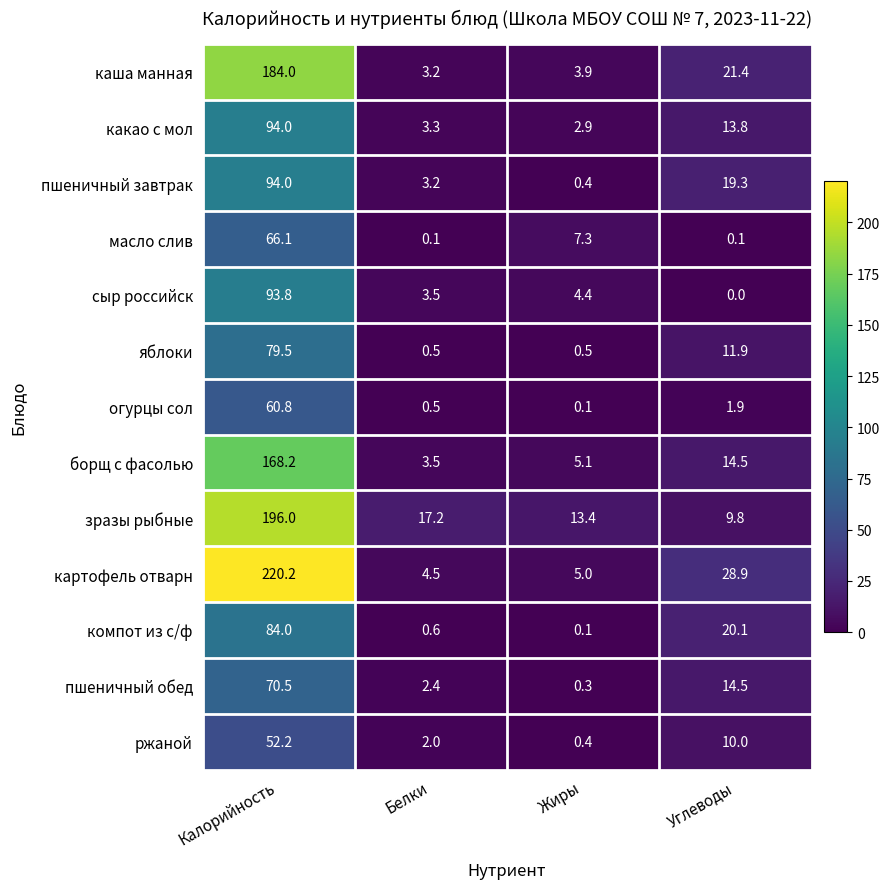

Which series has the largest total across all categories?

картофель отварн